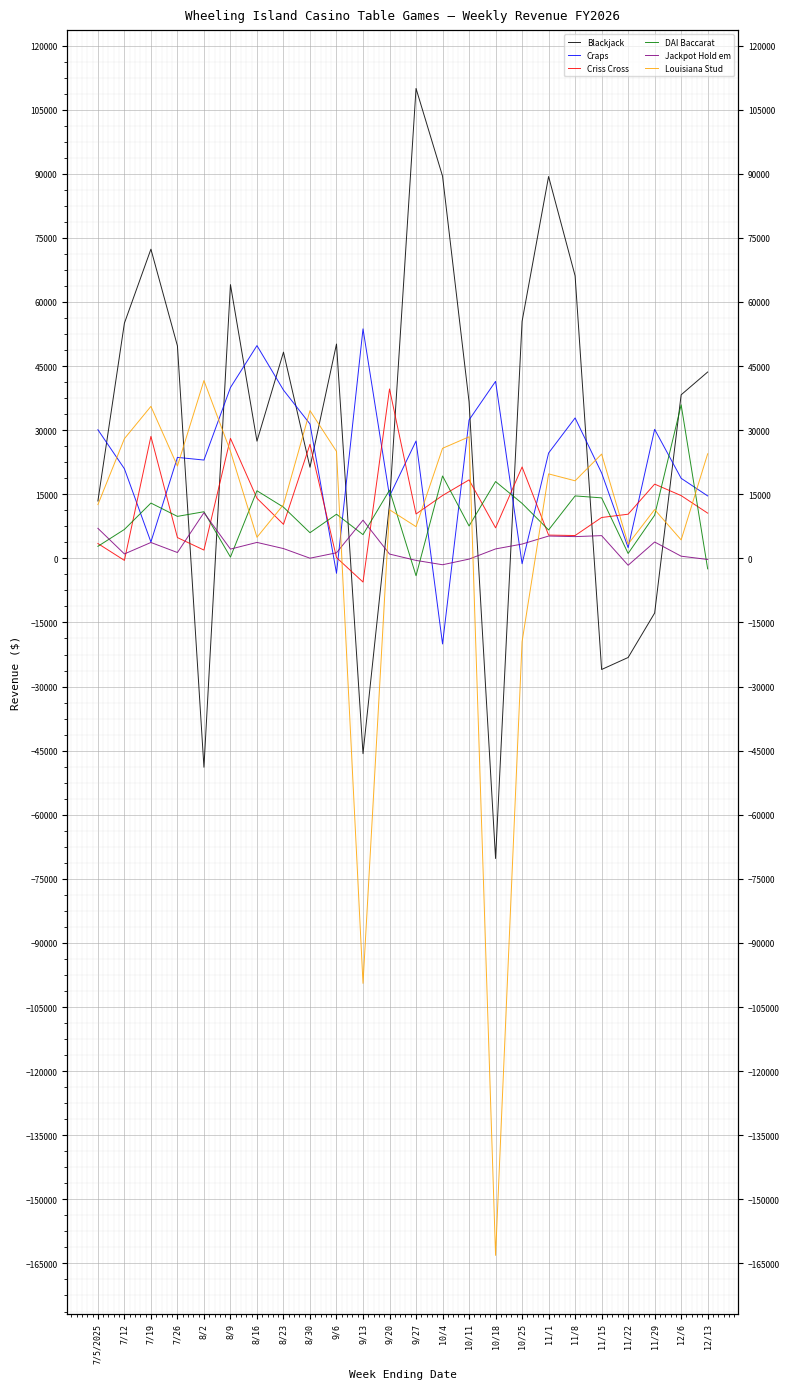

Where is Louisiana Stud nearest to the value -60754?

9/13